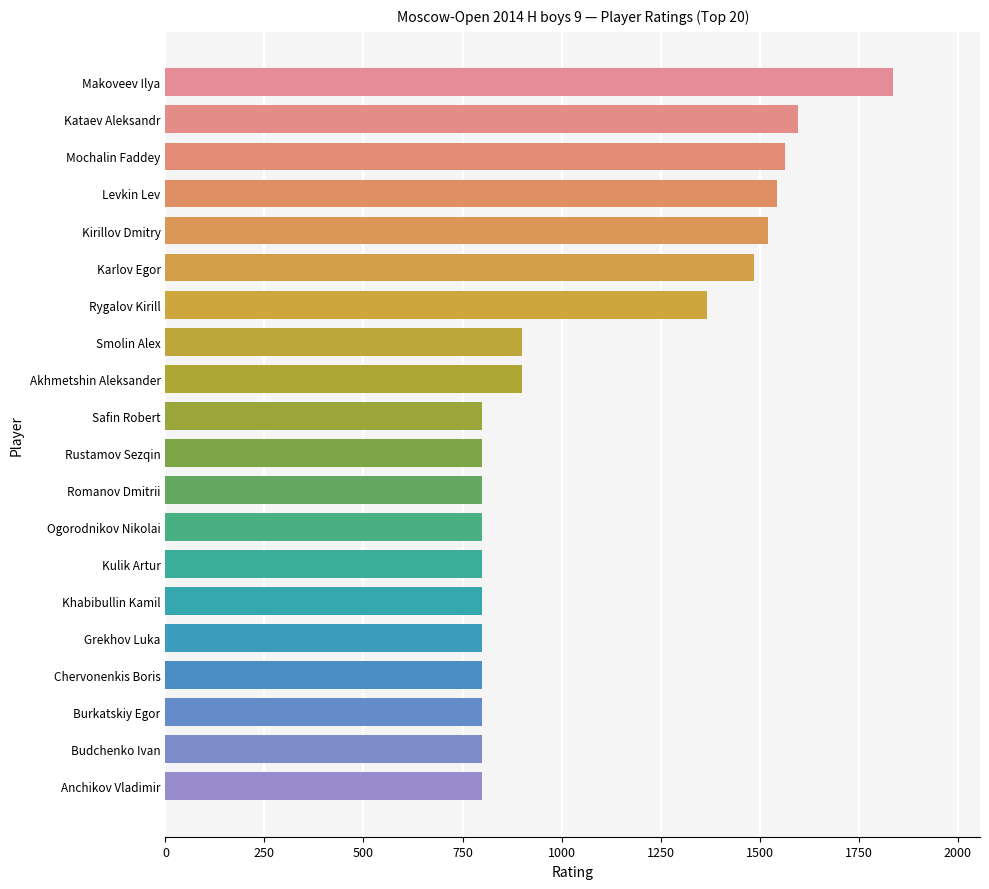

True or false: the data shows 858 at Mochalin Faddey.

False